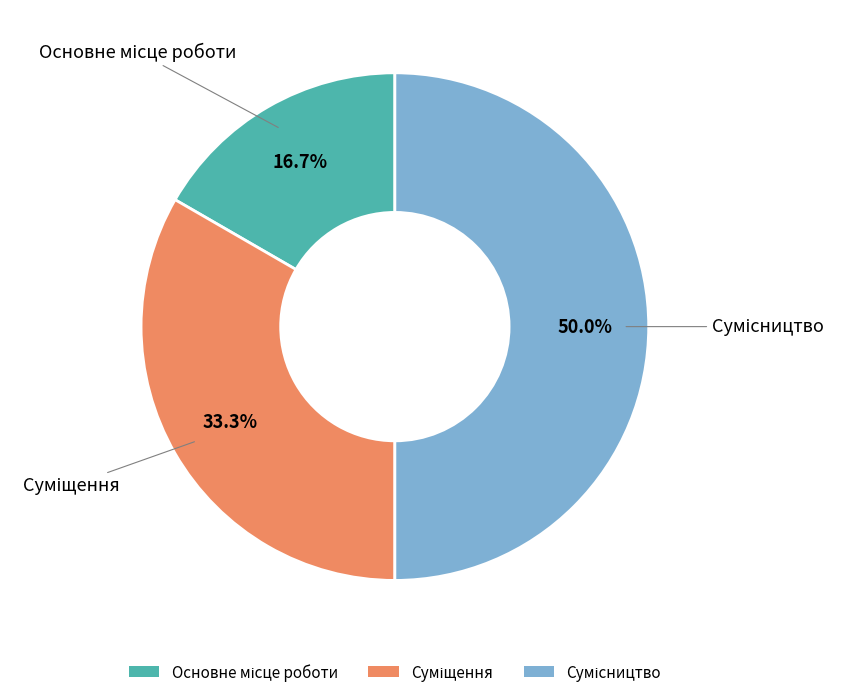

How many segments does this pie chart have?

3